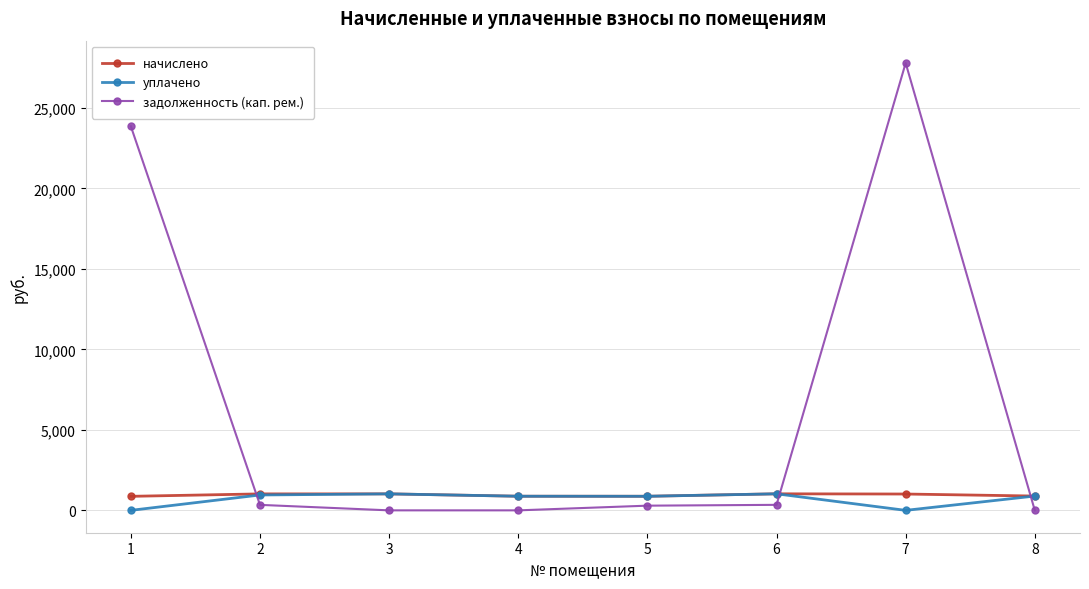

What is the highest value of the уплачено series?

1027.1